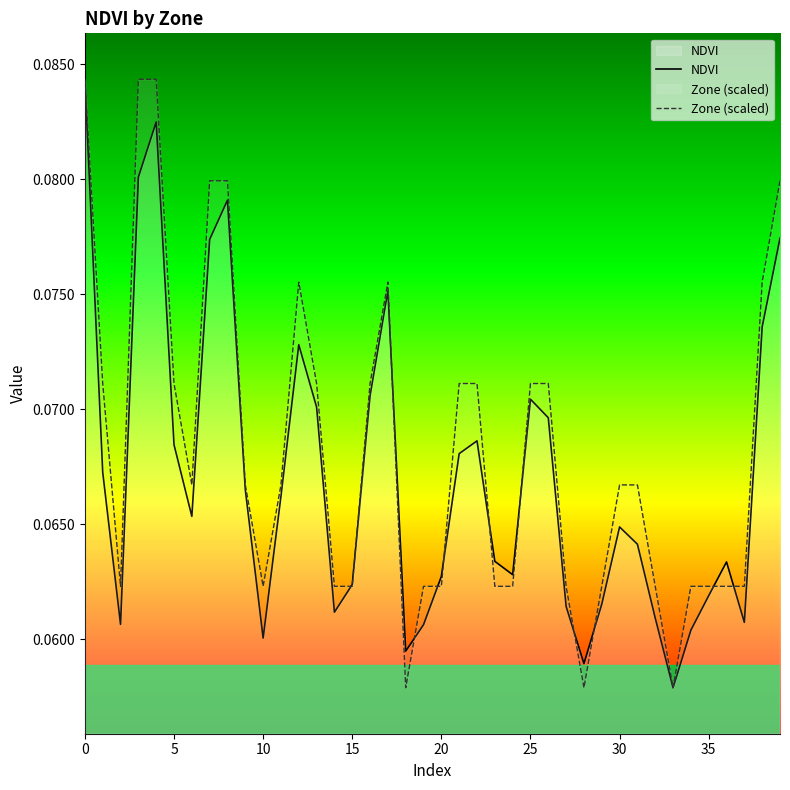

How many intersections are there between NDVI and Zone (scaled)?

12